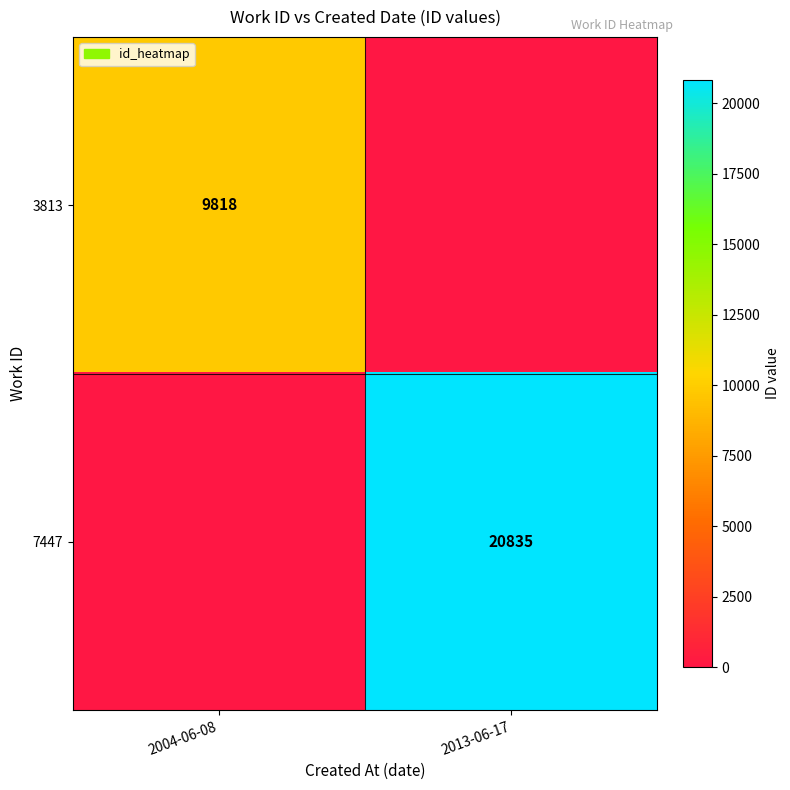

The 3813 series shows 12788 at 2004-06-08. True or false?

False